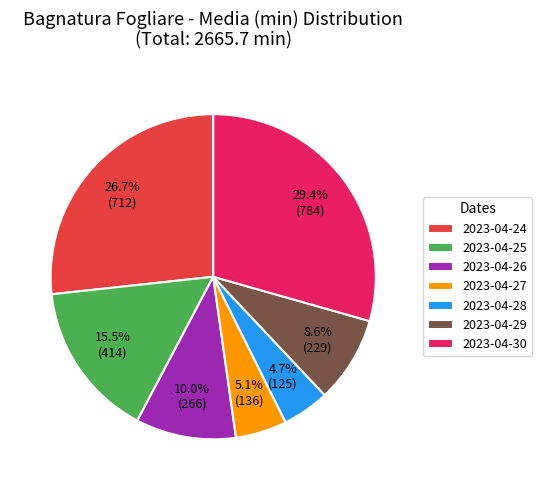

What percentage is the 2023-04-29 slice, to the nearest percent?

9%